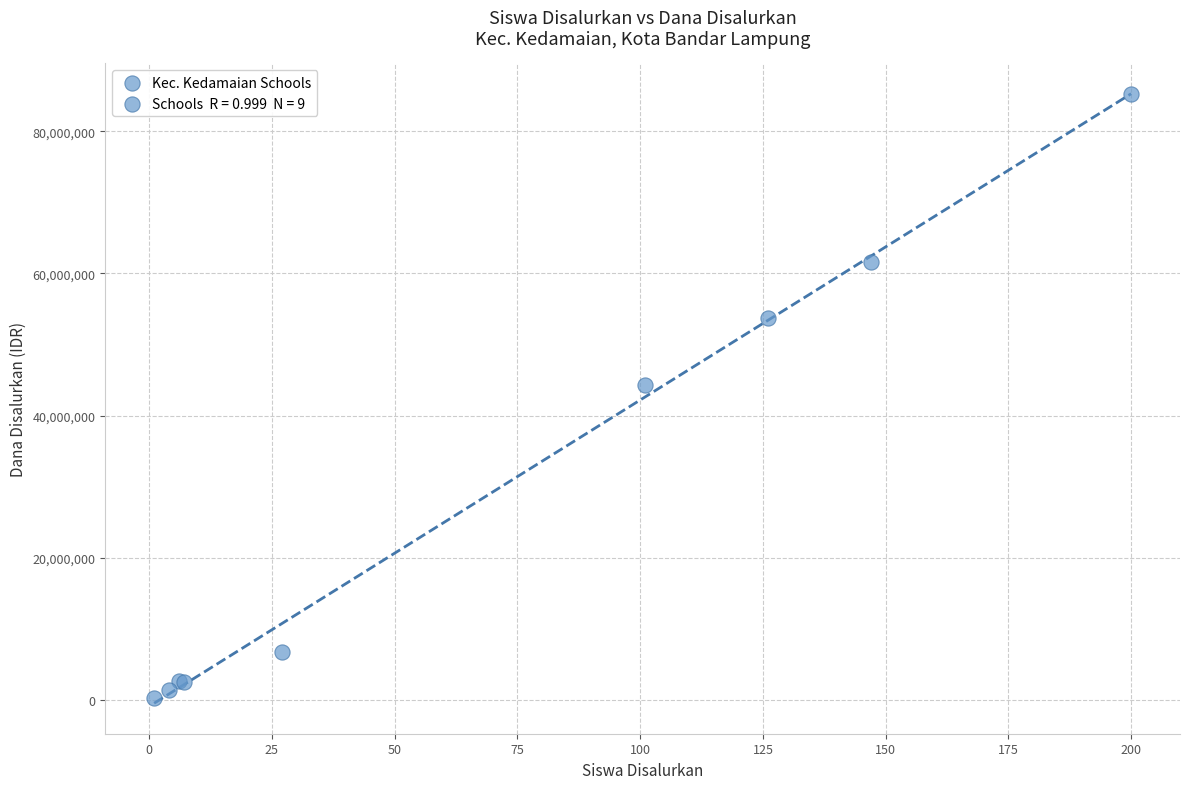

What Y value in the scatter plot is closest to 42750000?

44325000